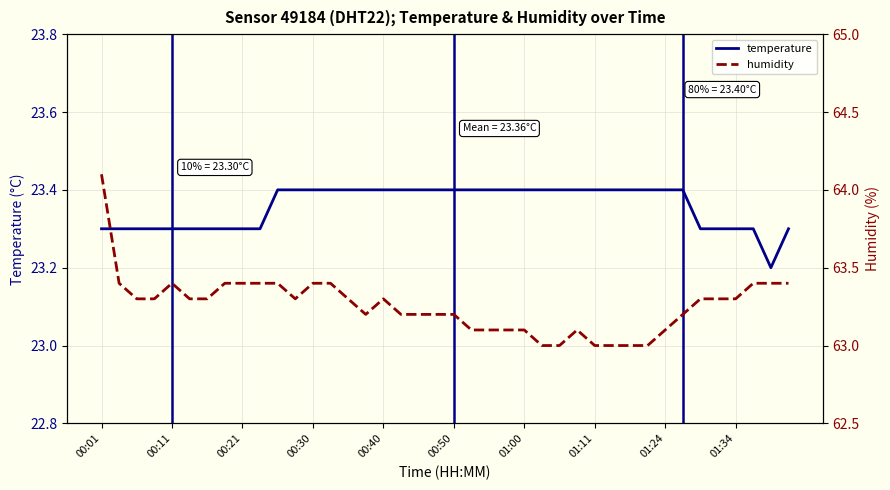

What is the highest value of the temperature series?

23.4